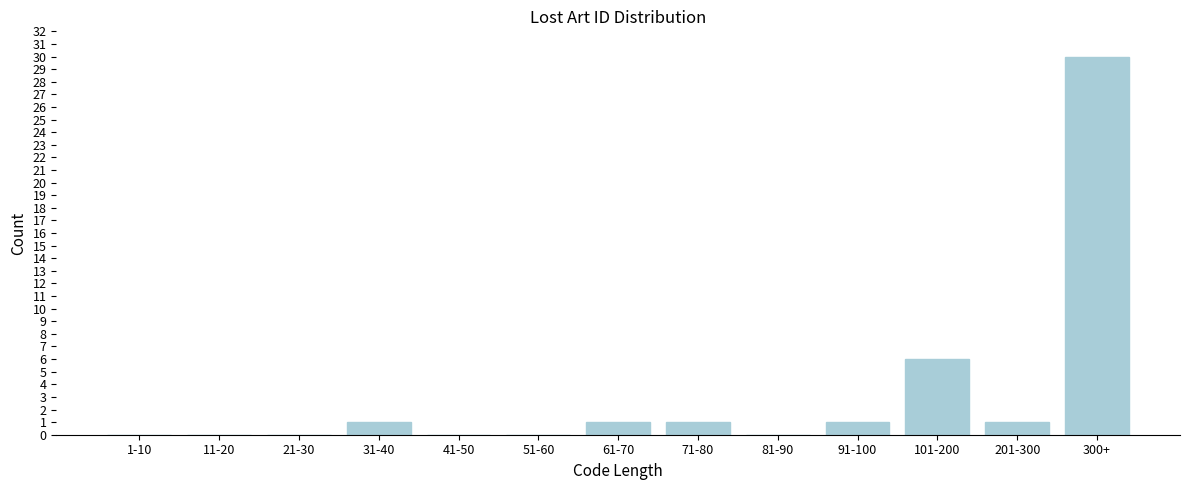

Reading left to right, transcribe all the data shown in this chart.

1-10=0	11-20=0	21-30=0	31-40=1	41-50=0	51-60=0	61-70=1	71-80=1	81-90=0	91-100=1	101-200=6	201-300=1	300+=30